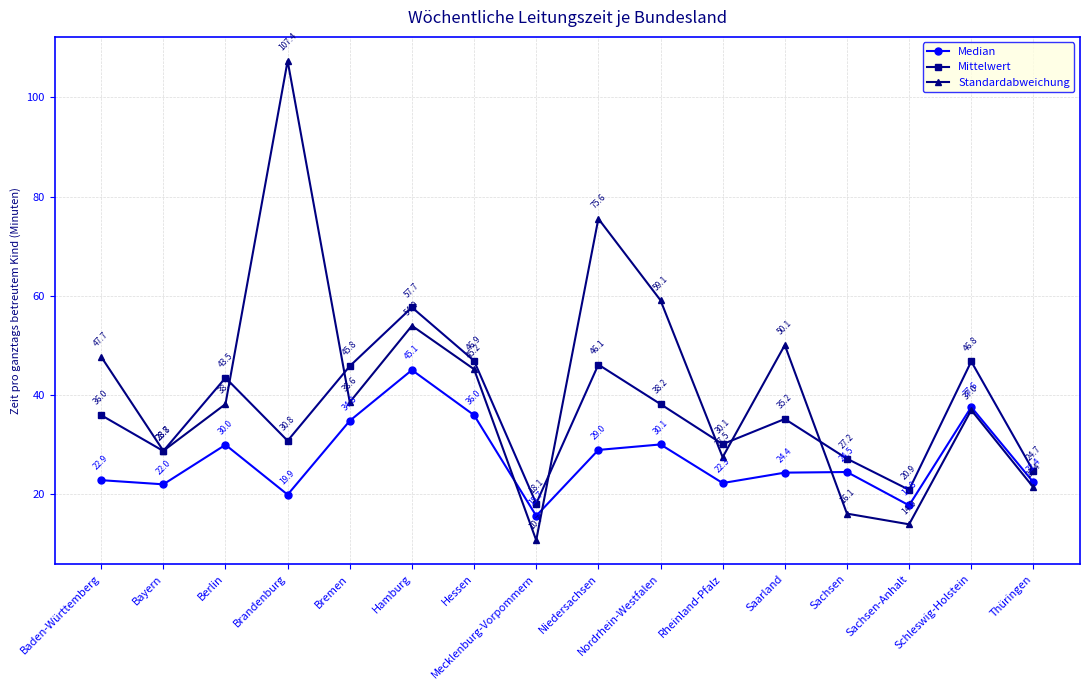

True or false: Median and Mittelwert cross at least once.

False